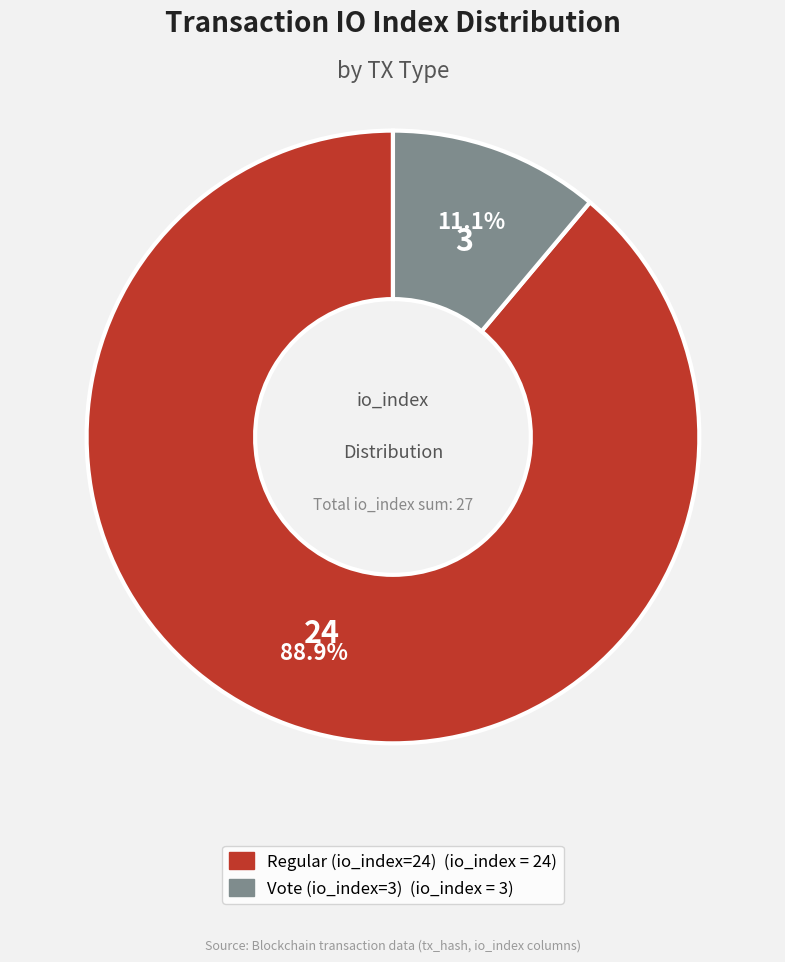

To the nearest percent, what is the average slice percentage?

50%